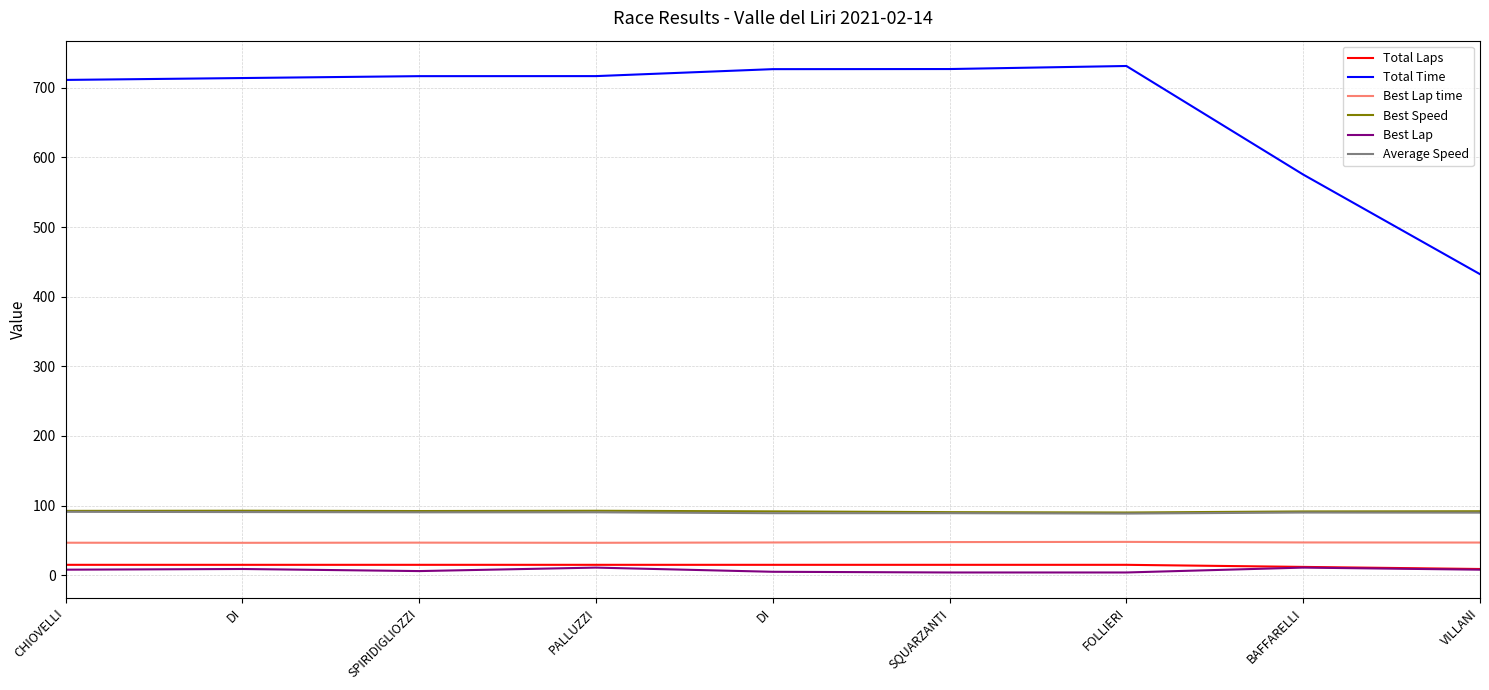

What is the value of the Average Speed point at the 3rd from the left?

90.4